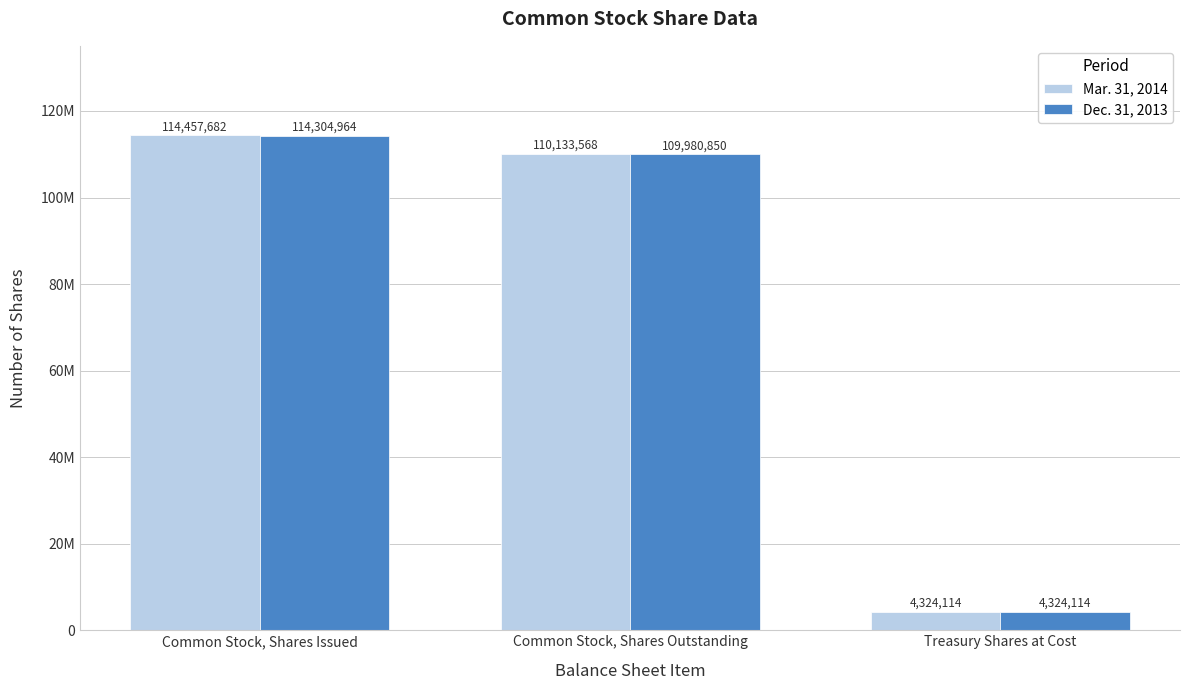

What is the spread (max minus min) of values at Common Stock, Shares Issued?

152718